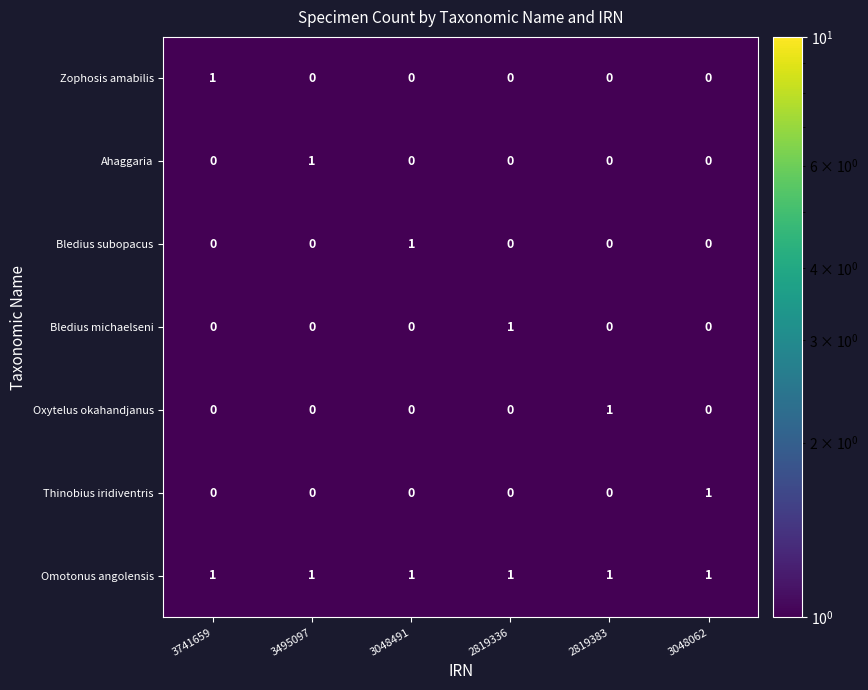

Which series has the largest total across all categories?

Omotonus angolensis